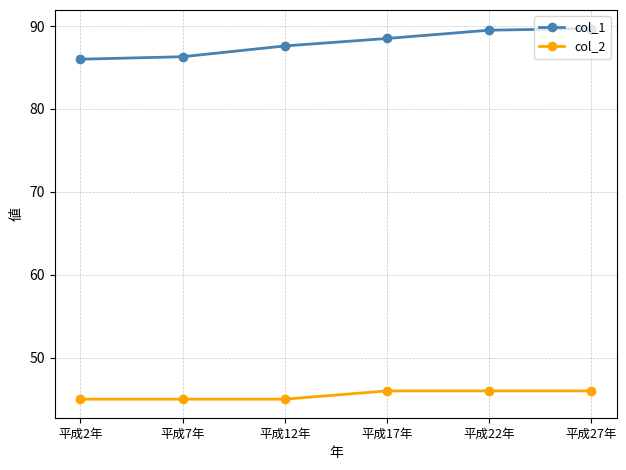

True or false: col_2 has a value of 46.0 at 平成27年.

True